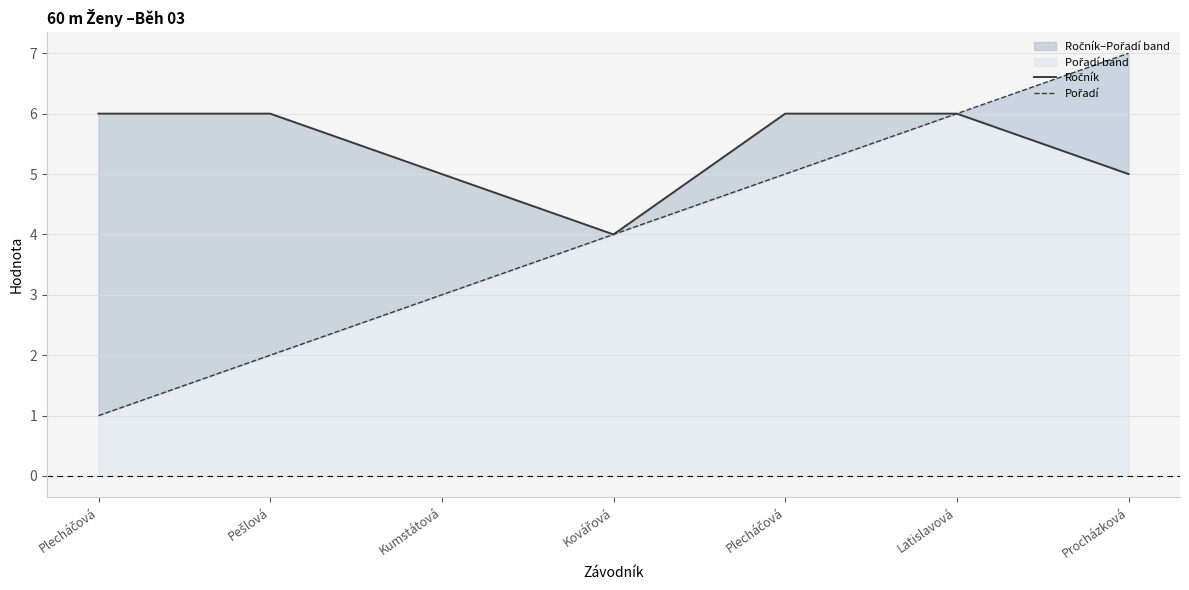

What is the label of the 2nd point from the left?

Pešlová